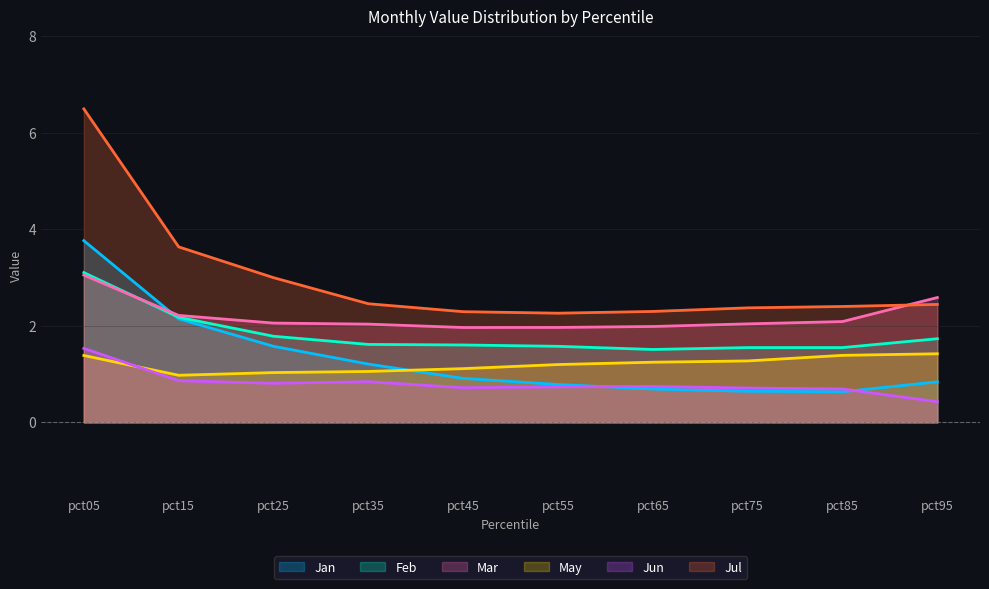

At how many categories does at least one series exceed 0?

10